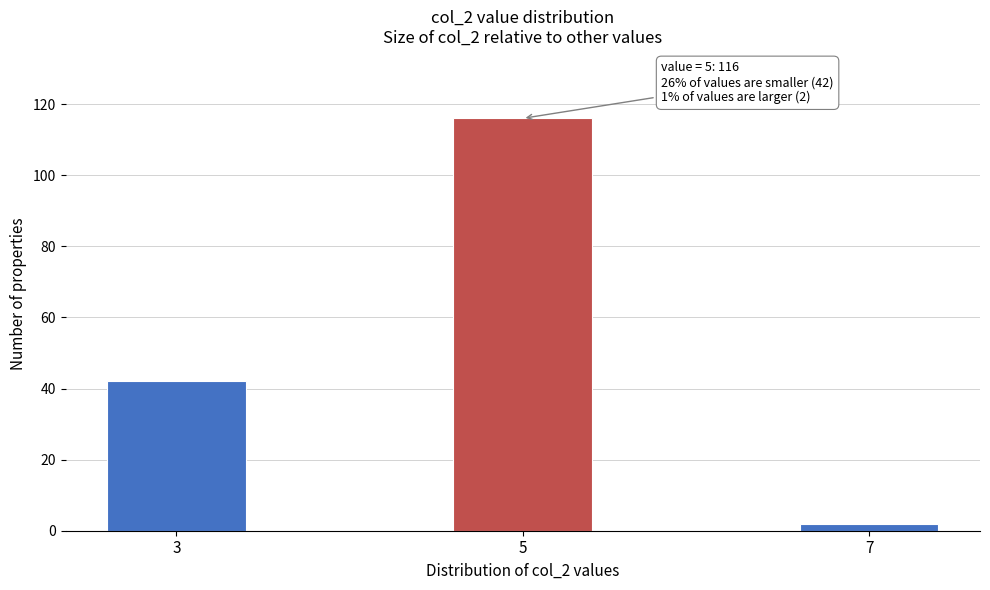

Reading left to right, extract all data points from this chart.

3=42	5=116	7=2